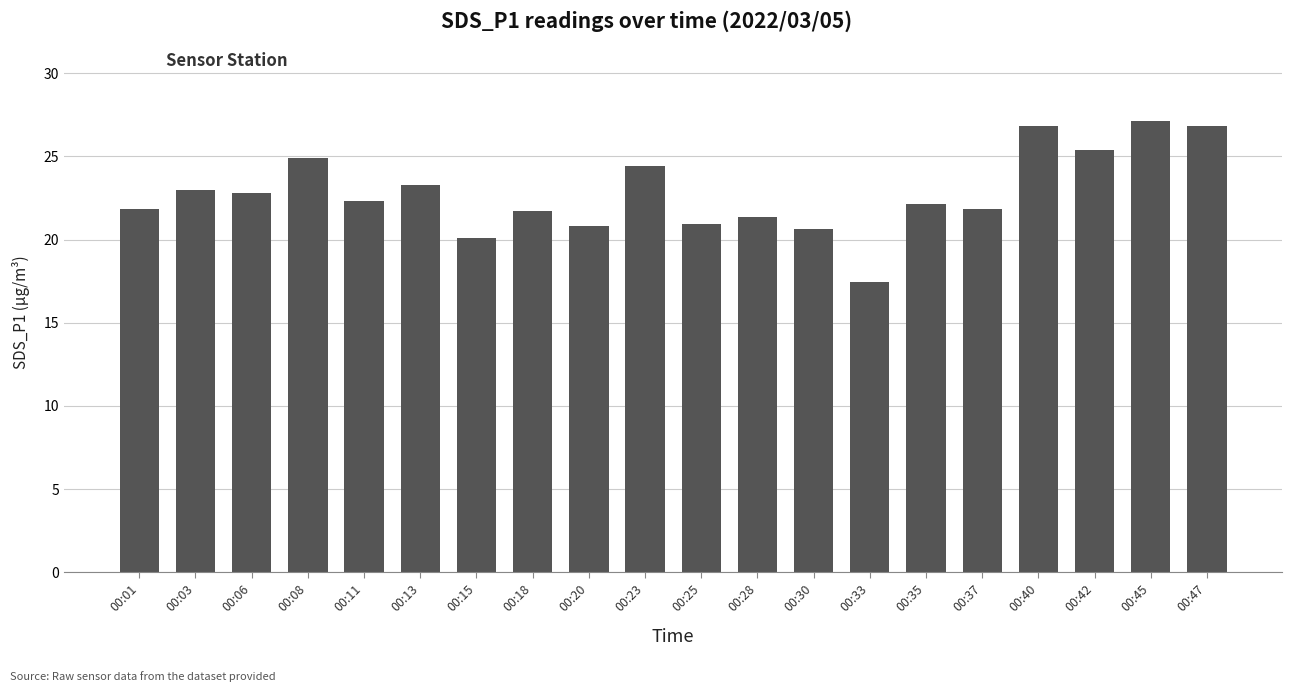

What is the difference between the maximum and minimum values?

9.7